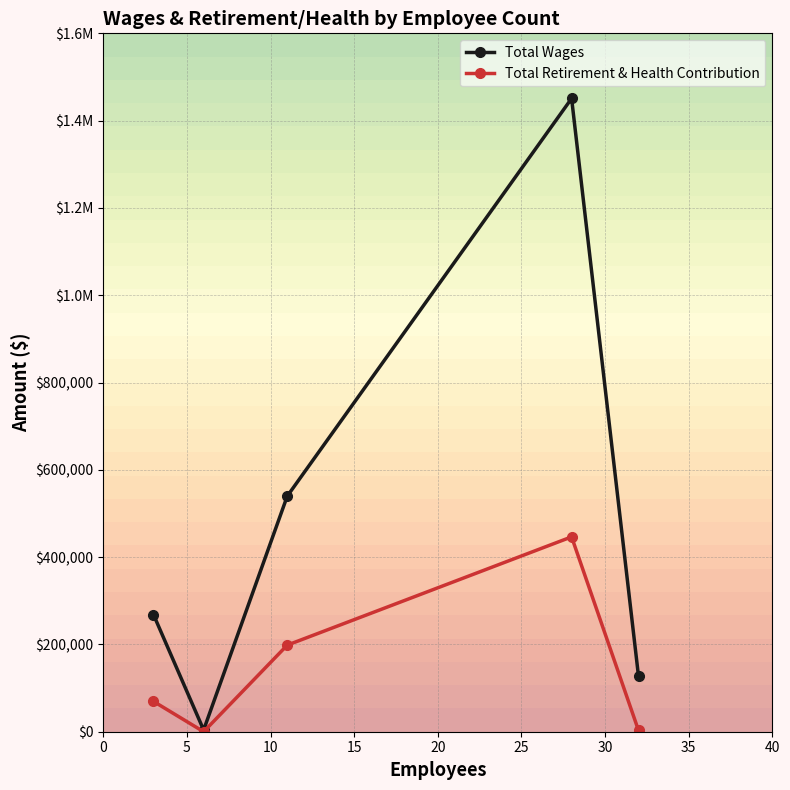

How many interior local peaks does the Total Retirement & Health Contribution series have?

1